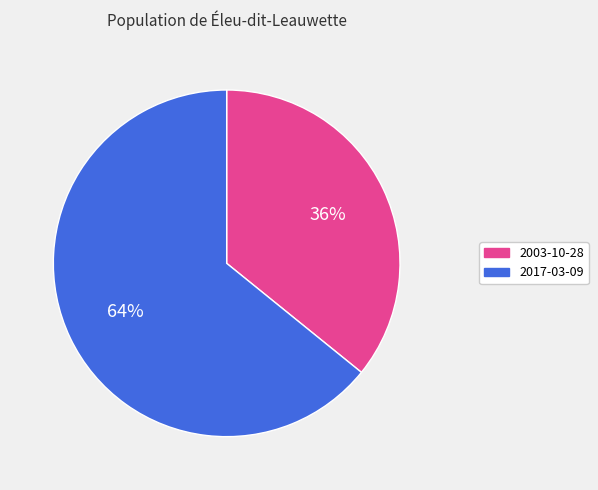

Is the sum of 2017-03-09 and 2003-10-28 greater than half?

Yes